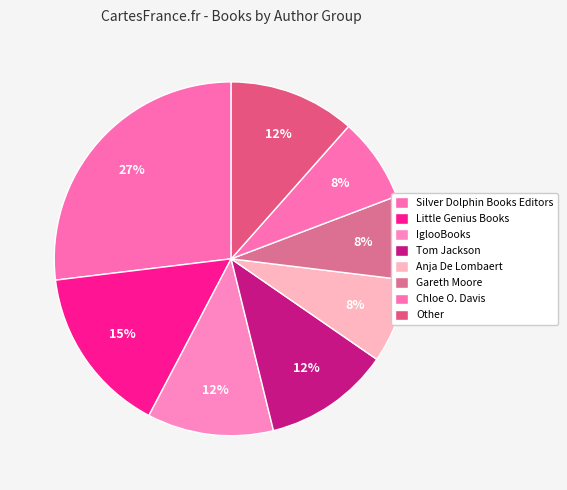

To the nearest percent, what is the average slice percentage?

12%